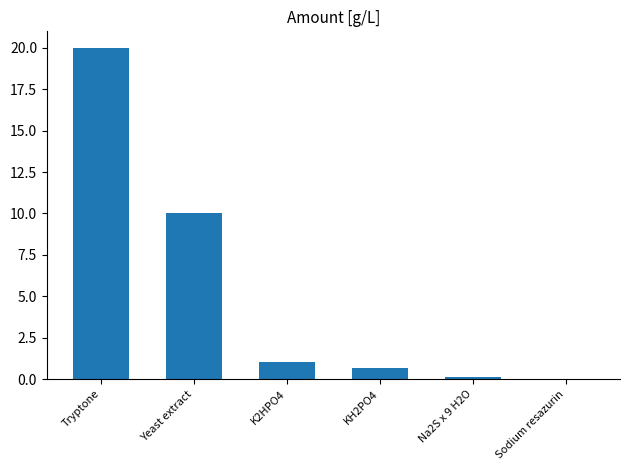

What is the greatest value displayed?

20.0